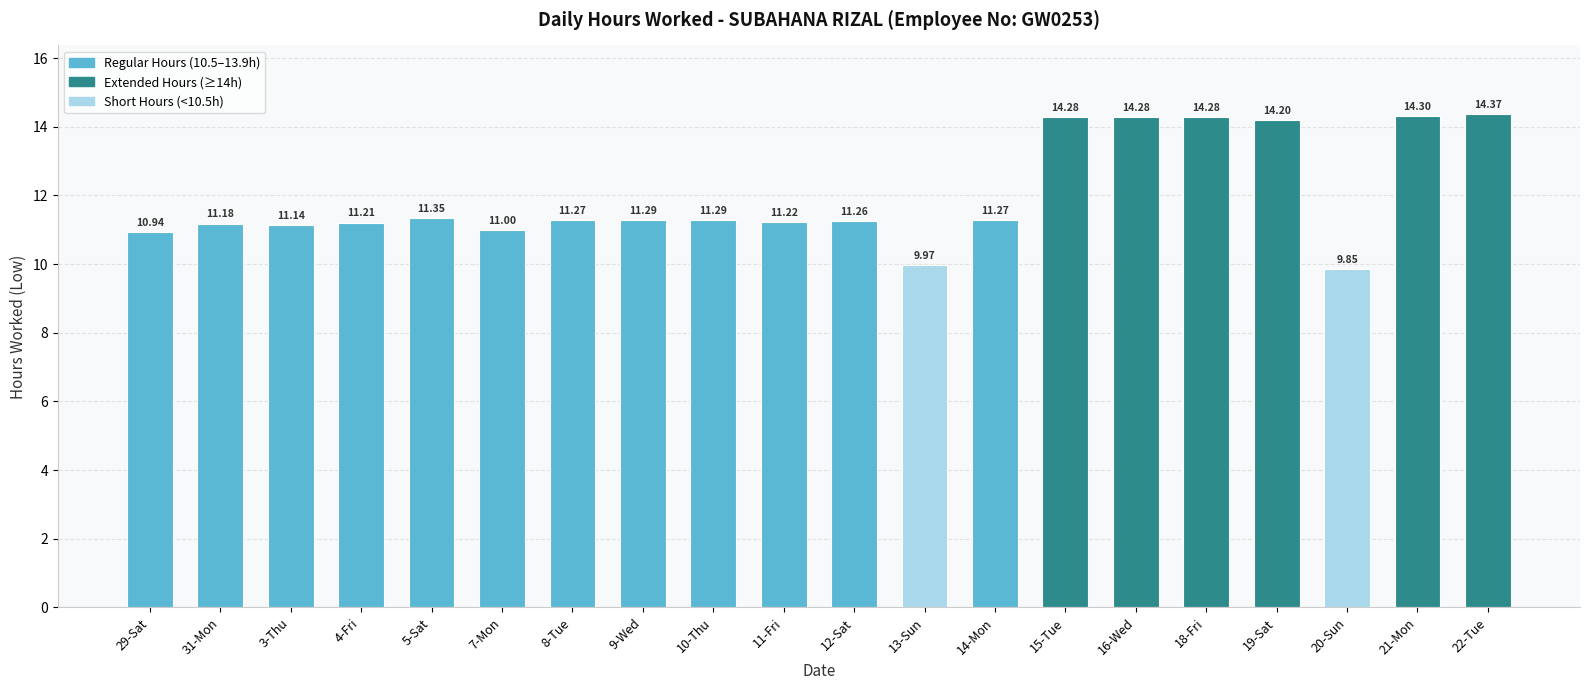

Which has a higher value, 29-Sat or 10-Thu?

10-Thu